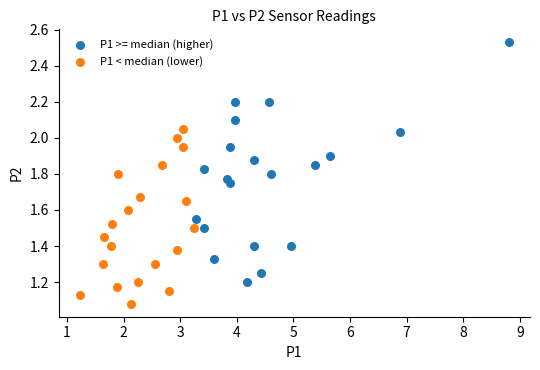

Which series contains the highest Y value?

P1 >= median (higher)